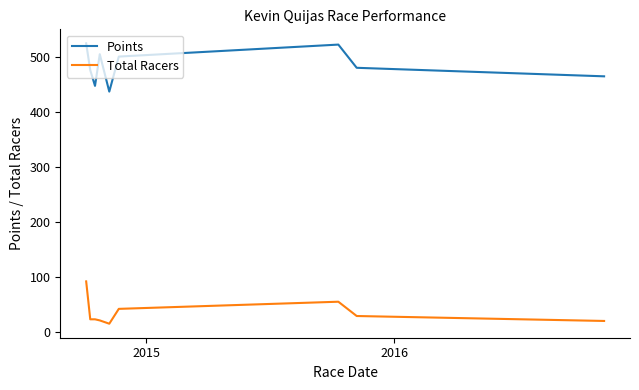

What is the highest value of the Total Racers series?

92.0